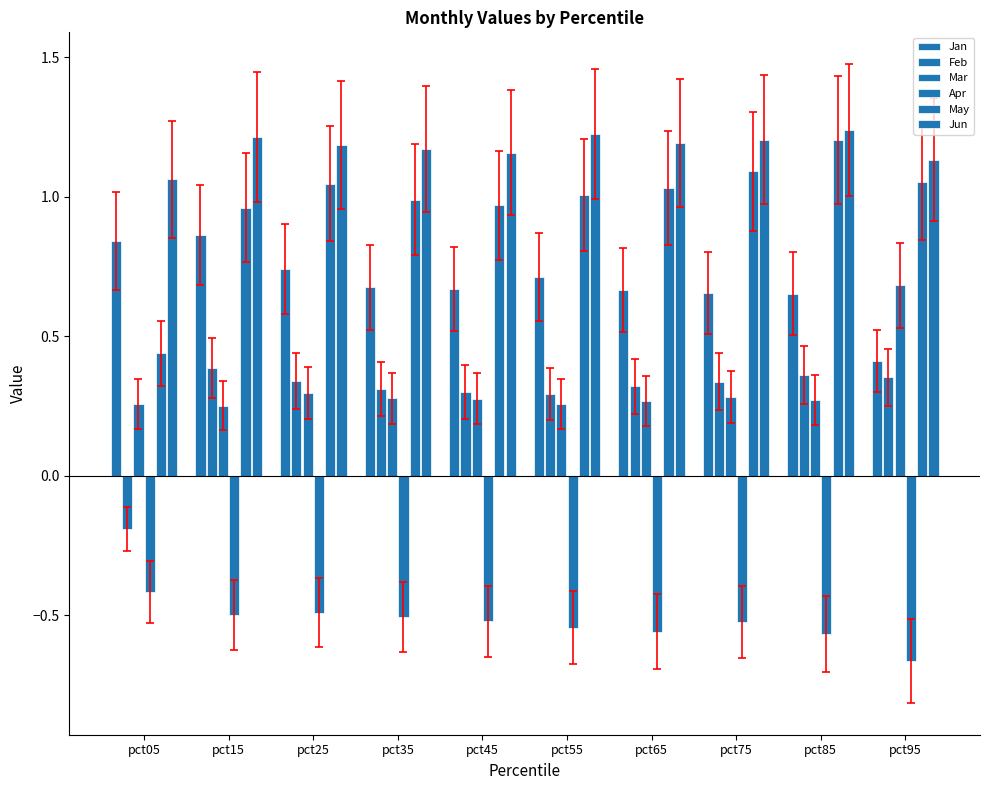

At which category is the sum across all series the highest?

pct15